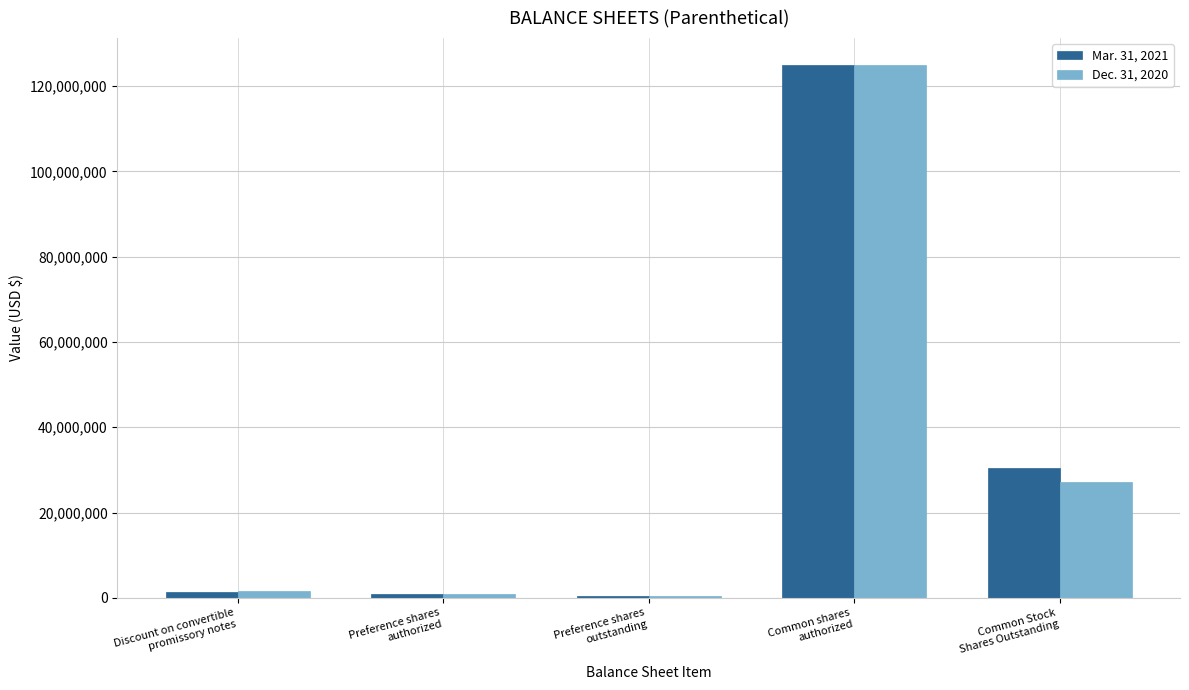

What is the label of the 2nd bar from the right?

Common shares
authorized